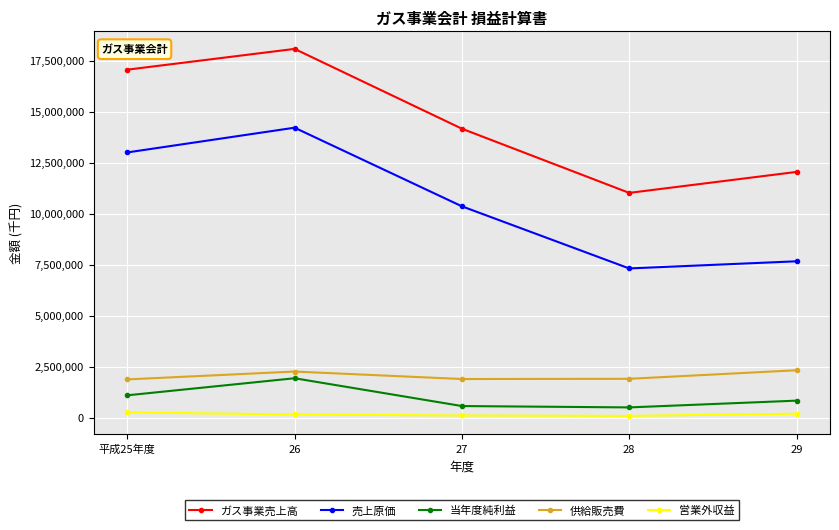

True or false: 当年度純利益 and 売上原価 intersect in this chart.

False